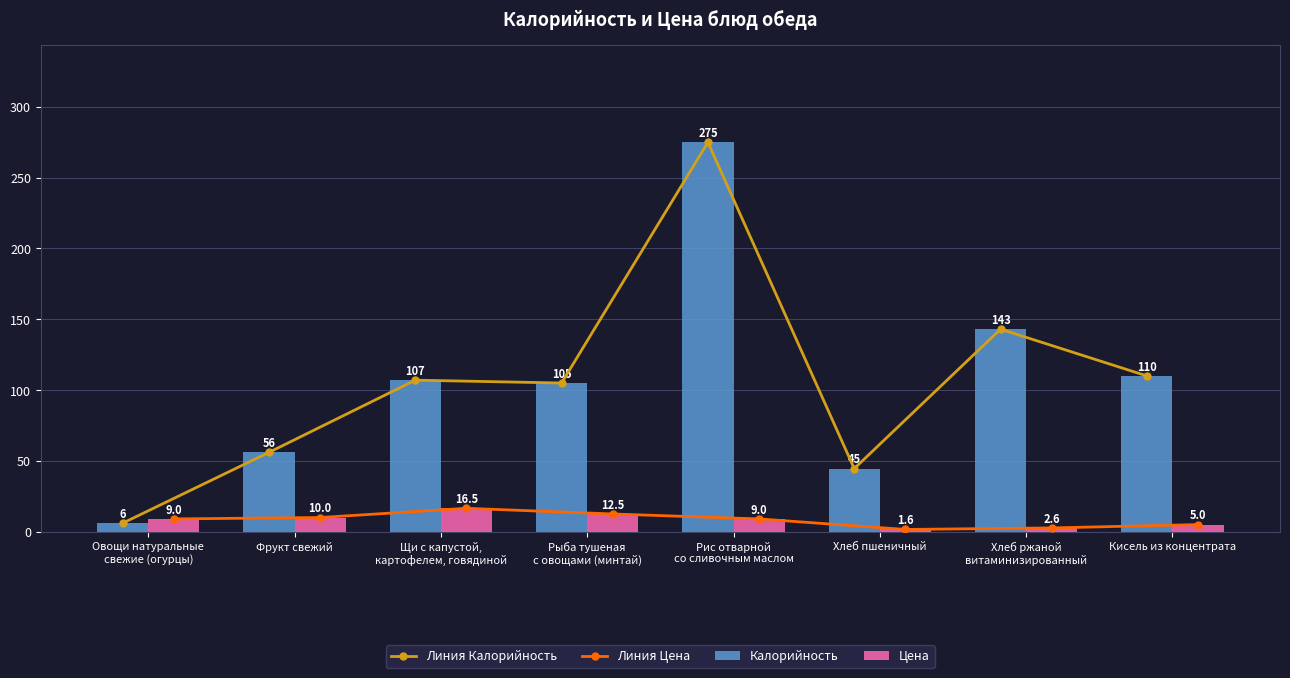

At which label does Линия Калорийность reach its minimum?

Овощи натуральные
свежие (огурцы)